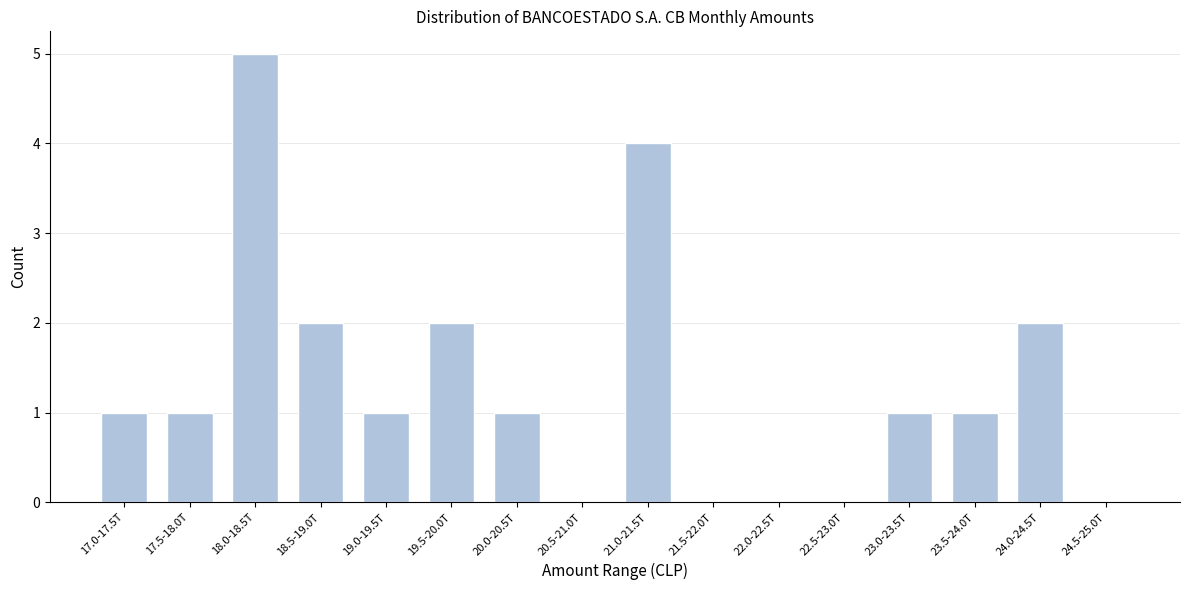

Reading left to right, extract all data points from this chart.

17.0-17.5T=1	17.5-18.0T=1	18.0-18.5T=5	18.5-19.0T=2	19.0-19.5T=1	19.5-20.0T=2	20.0-20.5T=1	20.5-21.0T=0	21.0-21.5T=4	21.5-22.0T=0	22.0-22.5T=0	22.5-23.0T=0	23.0-23.5T=1	23.5-24.0T=1	24.0-24.5T=2	24.5-25.0T=0